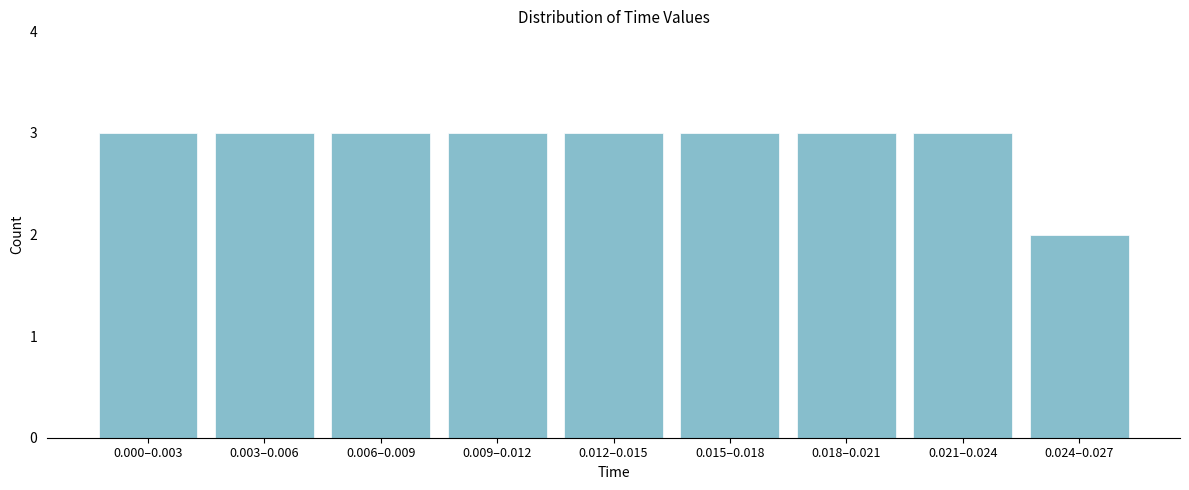

Reading left to right, extract all data points from this chart.

0.000–0.003=3	0.003–0.006=3	0.006–0.009=3	0.009–0.012=3	0.012–0.015=3	0.015–0.018=3	0.018–0.021=3	0.021–0.024=3	0.024–0.027=2